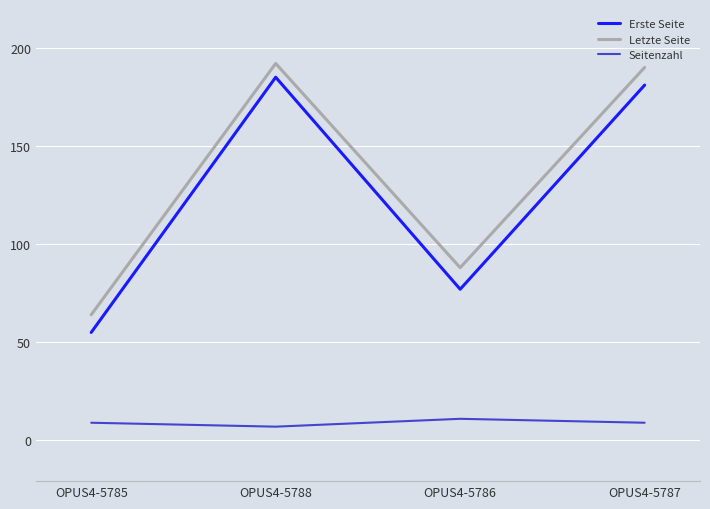

How many interior local valleys does the Erste Seite series have?

1